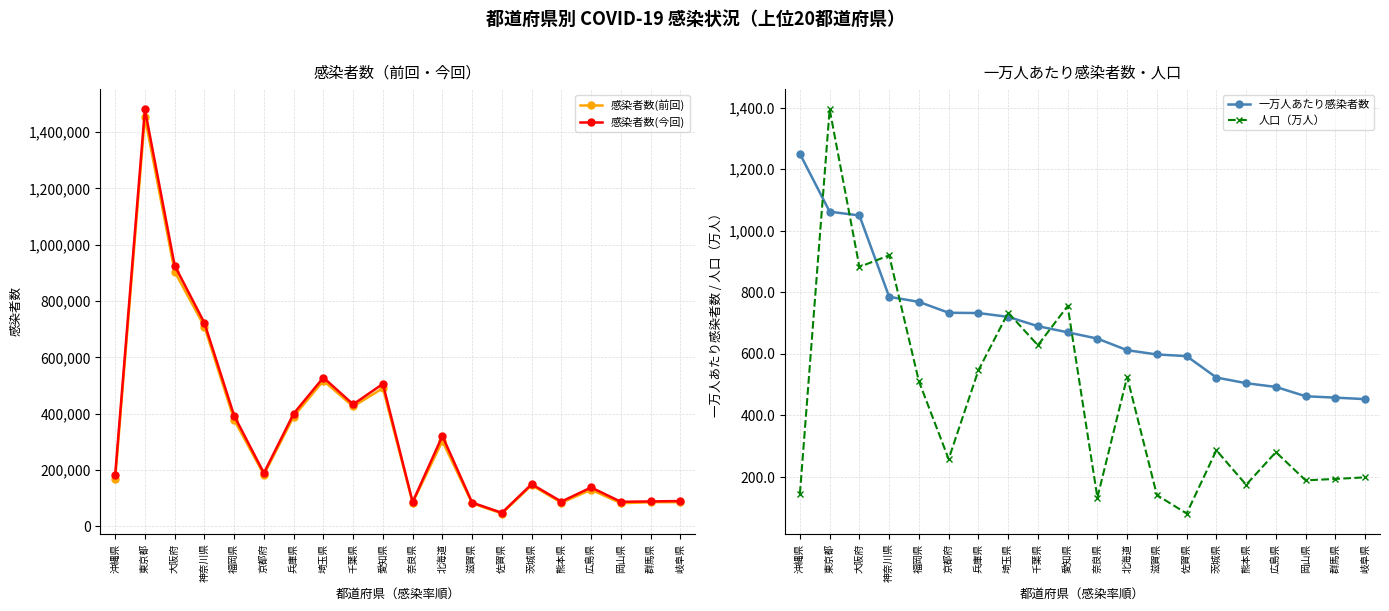

At how many categories does at least one series exceed 585567?

3